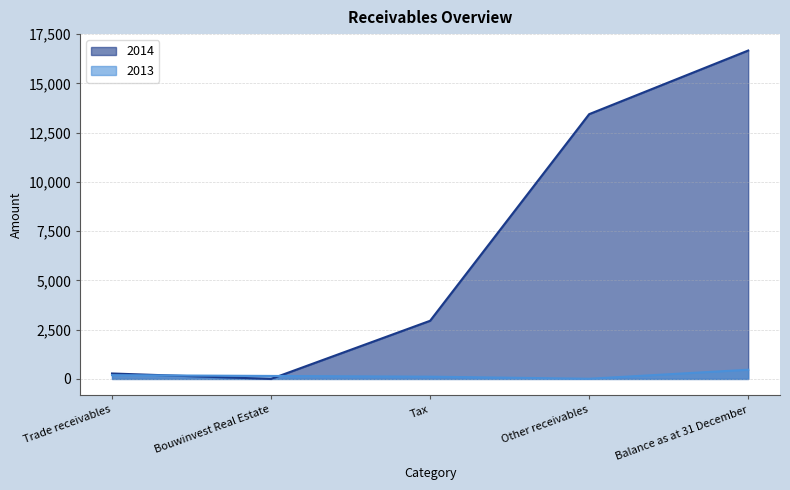

Which series has the largest range (max minus min)?

2014